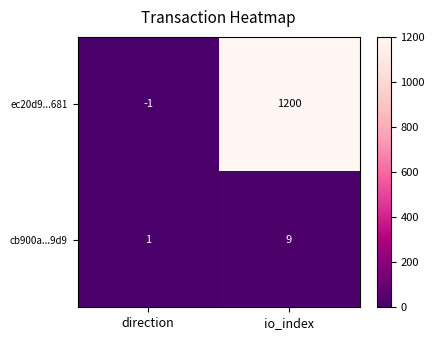

What is the difference between the maximum and minimum values in the cb900a...9d9 series?

8